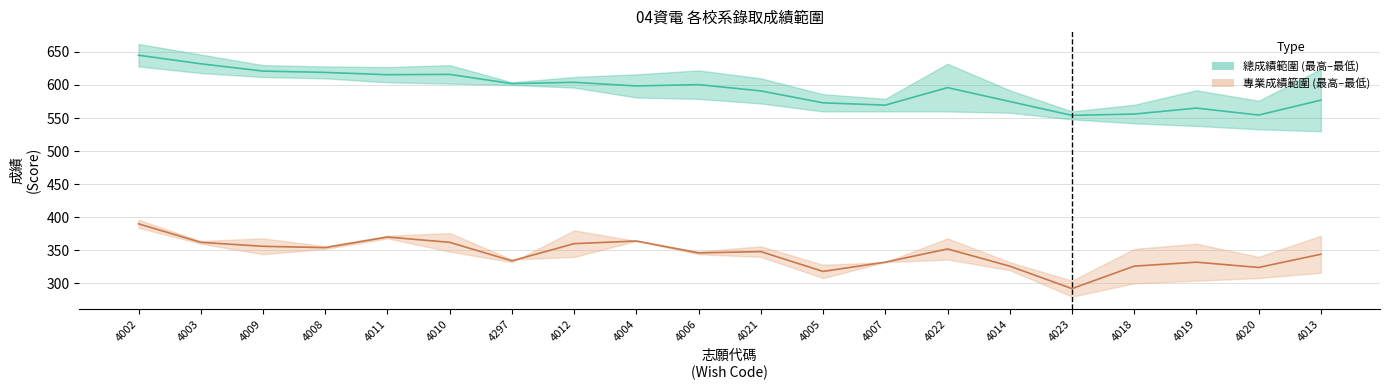

Which category has the highest value in the 專業成績 中位線 series?

4002